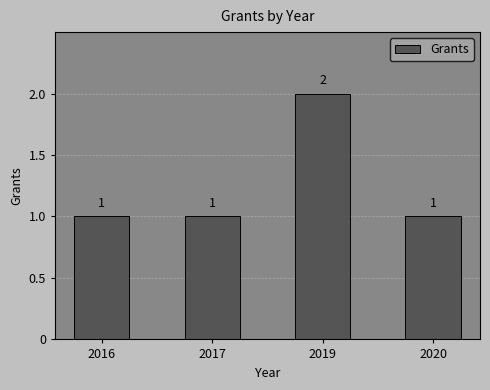

What is the ratio of the value at 2020 to the value at 2017?

1.0